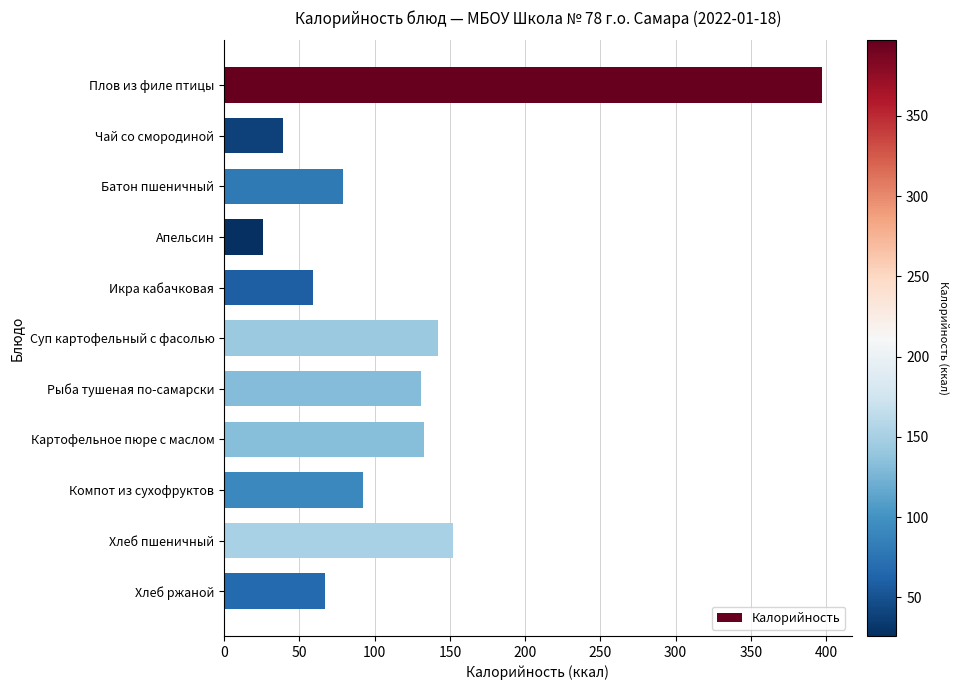

What is the smallest value displayed?

26